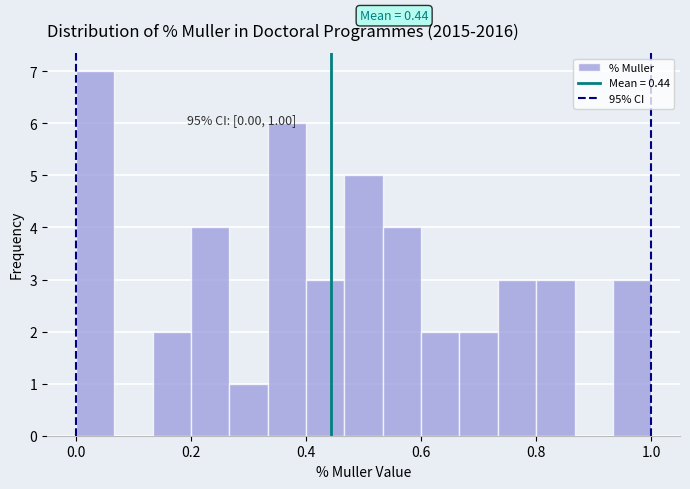

Read against the x-axis, roughly where is the centre of the tallest bar?

0.04